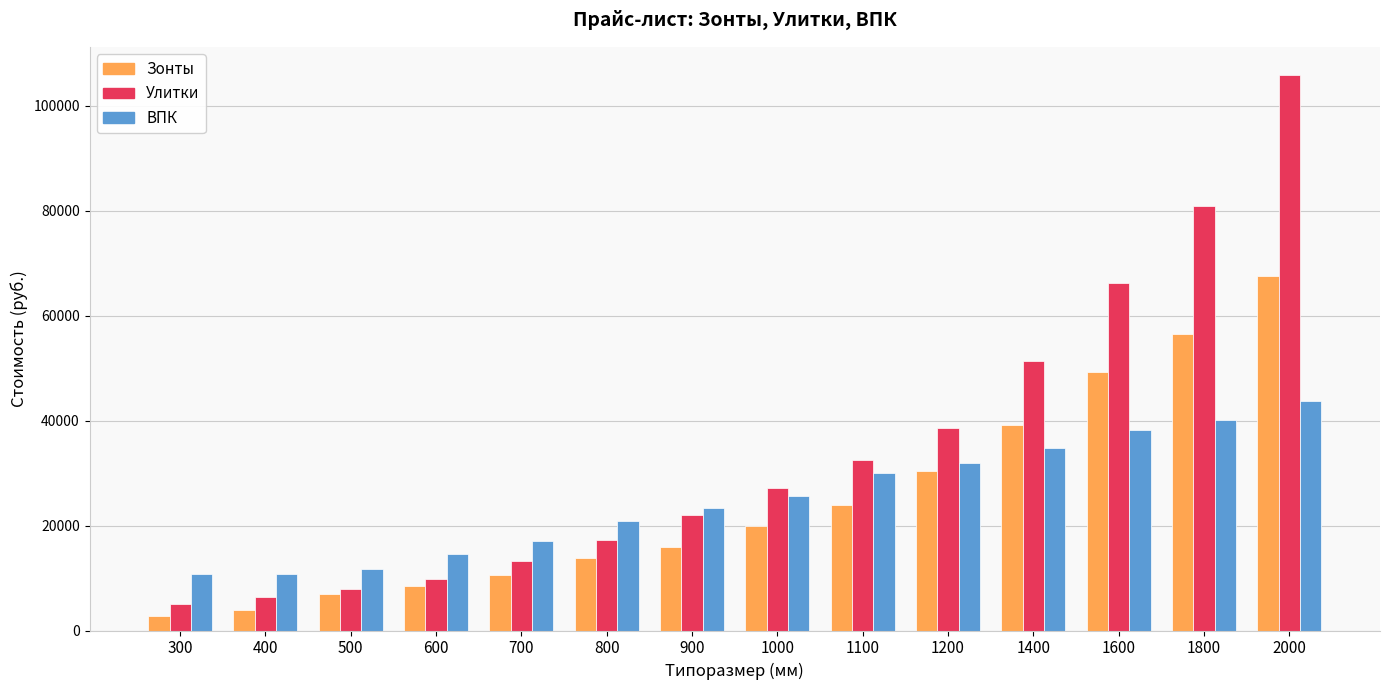

Reading right to left, extract all data points from this chart.

Зонты: 2000=67600.0	1800=56422.1	1600=49236.2	1400=39122.8	1200=30340.2	1100=23952.8	1000=19960.6	900=15968.5	800=13839.4	700=10645.7	600=8516.5	500=6919.7	400=3859.1	300=2794.5
Улитки: 2000=105924.4	1800=80907.1	1600=66269.3	1400=51365.4	1200=38590.6	1100=32469.3	1000=27146.5	900=22089.8	800=17299.2	700=13307.1	600=9847.2	500=7984.3	400=6387.4	300=5056.7
ВПК: 2000=43642.5	1800=40163.8	1600=38139.8	1400=34787.5	1200=32004.5	1100=30107.0	1000=25553.0	900=23402.5	800=20872.5	700=17077.5	600=14547.5	500=11764.5	400=10752.5	300=10752.5